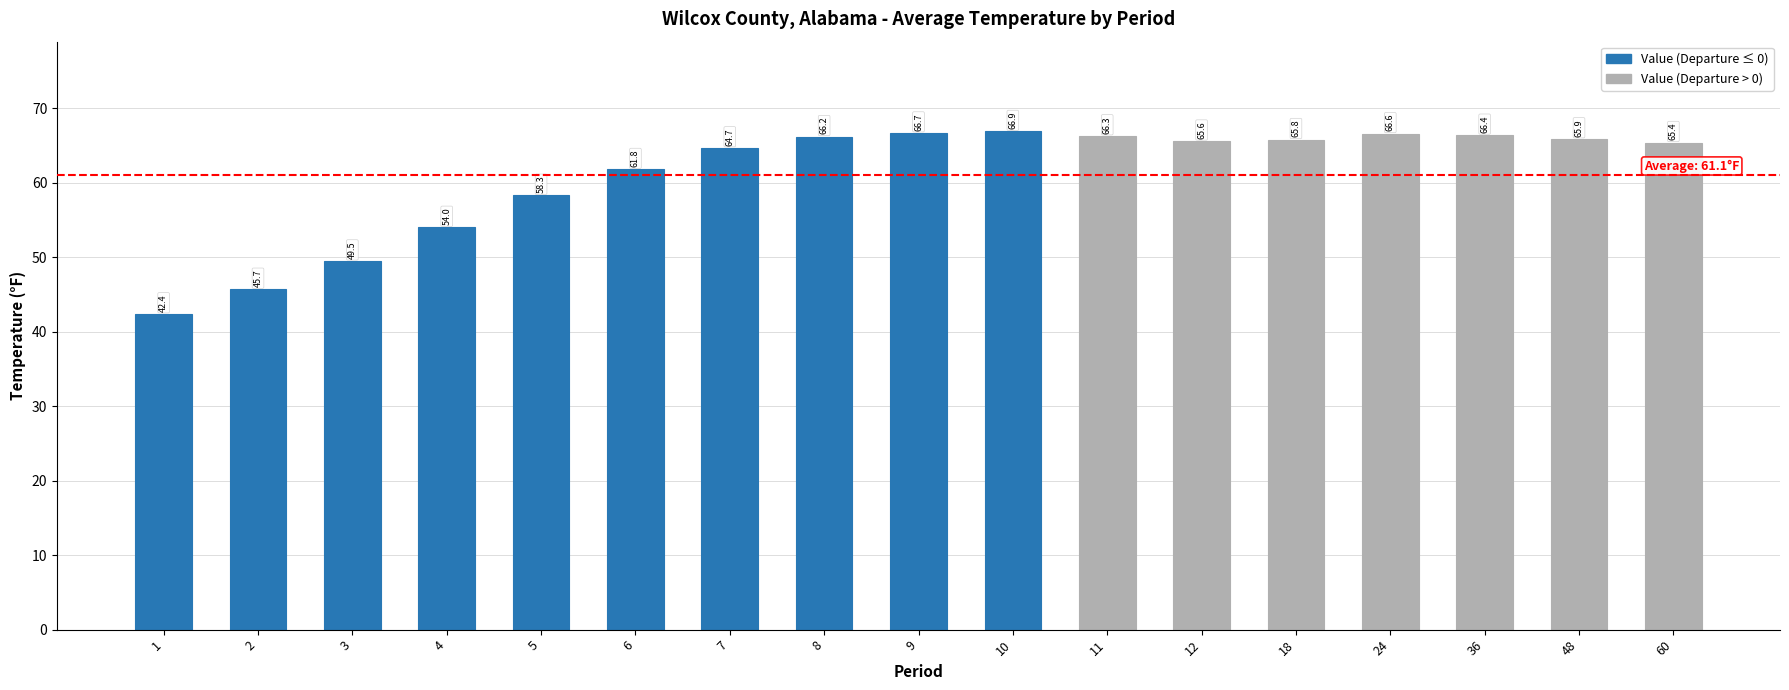

What is the difference between the maximum and minimum values?

24.5